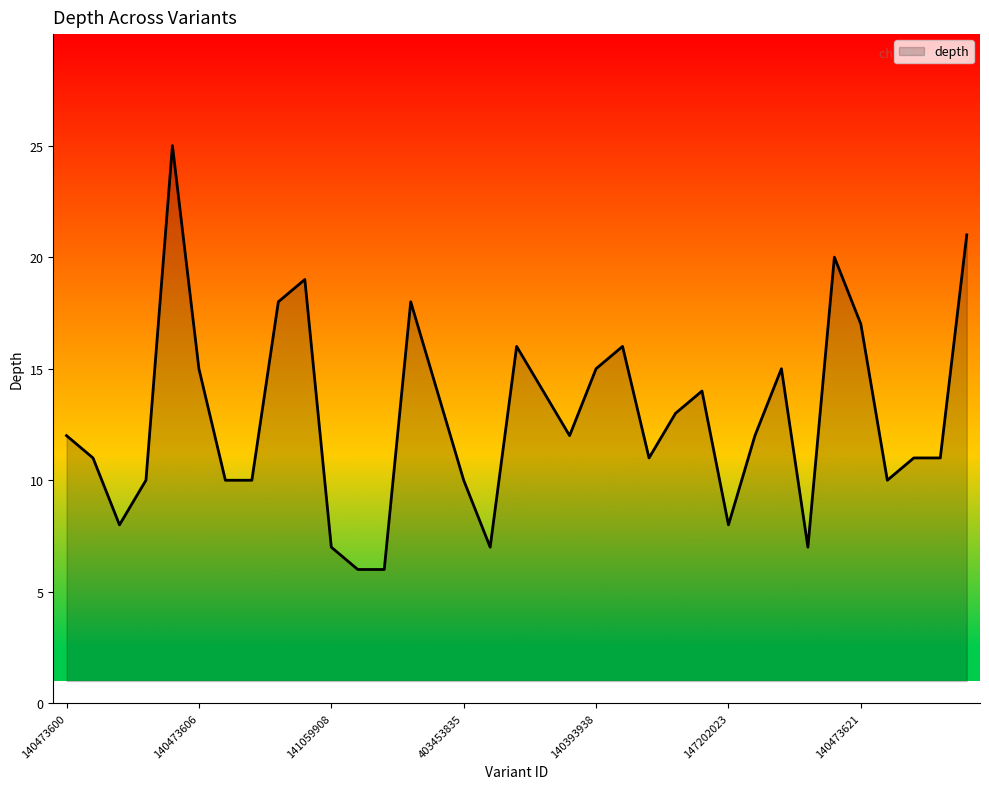

True or false: the data has more than 2 interior local peaks.

True